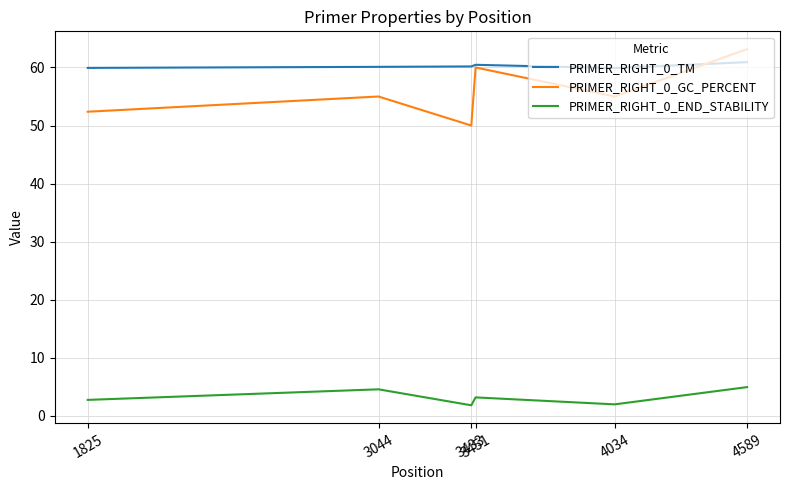

What is the difference between the PRIMER_RIGHT_0_END_STABILITY values at 1825 and 3433?

0.9